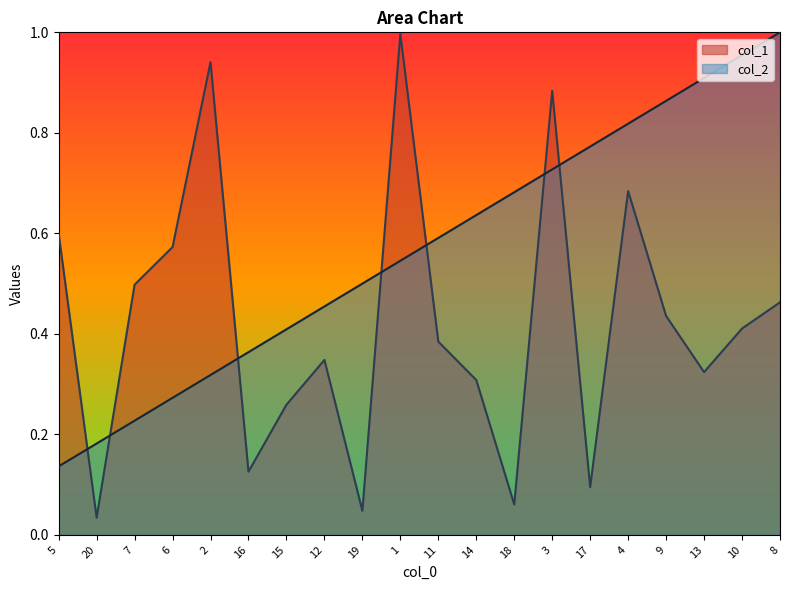

What is the maximum value shown in the chart?

1.0